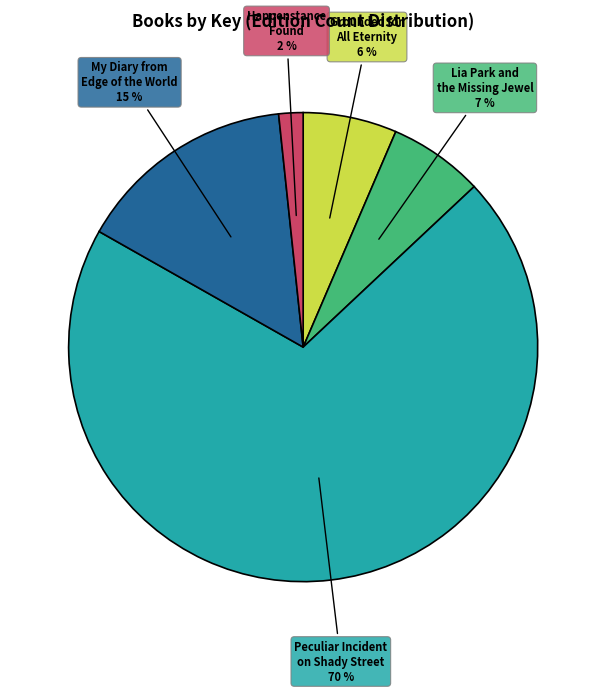

Is there any slice that represents more than half of the pie?

Yes